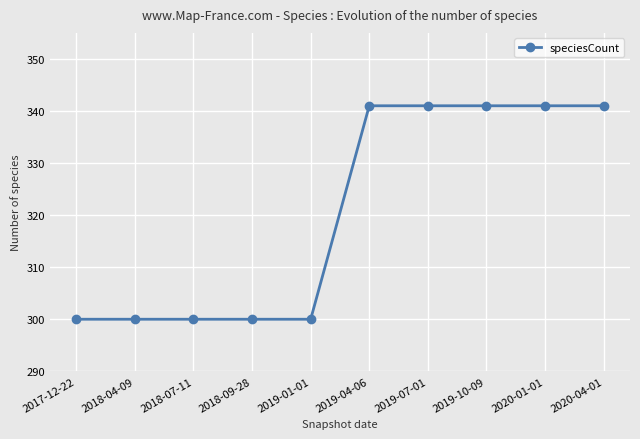

Which has a higher value, 2019-07-01 or 2018-09-28?

2019-07-01